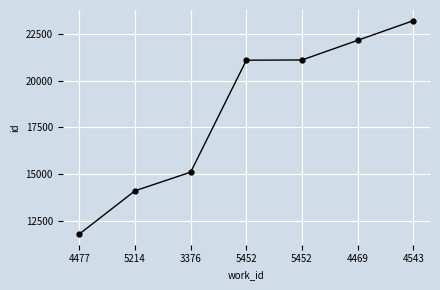

Reading left to right, what are all the values shown in this chart?

4477=11776	5214=14099	3376=15098	5452=21108	5452=21120	4469=22175	4543=23230